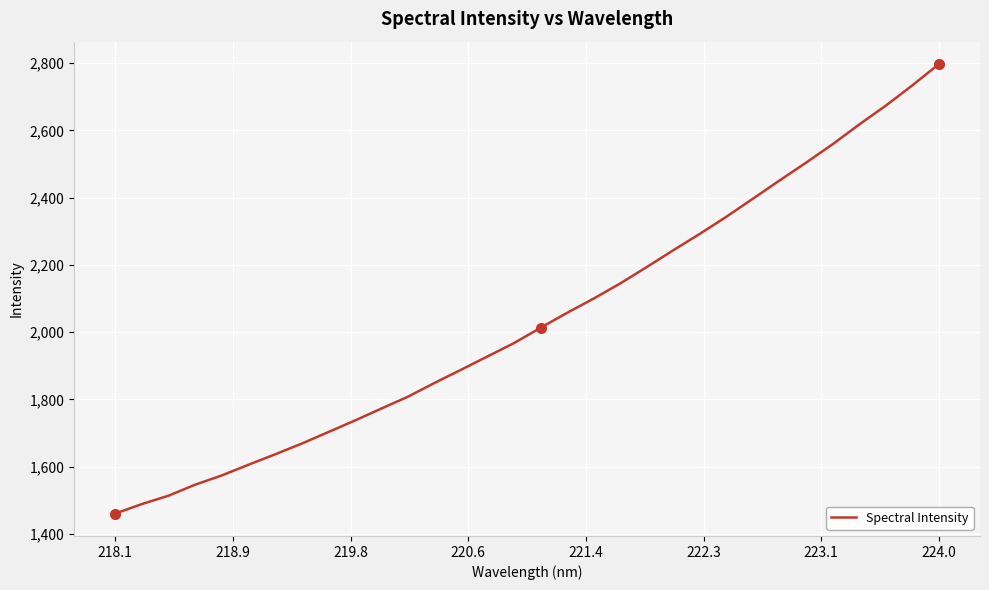

What is the maximum value shown in the chart?

2797.4